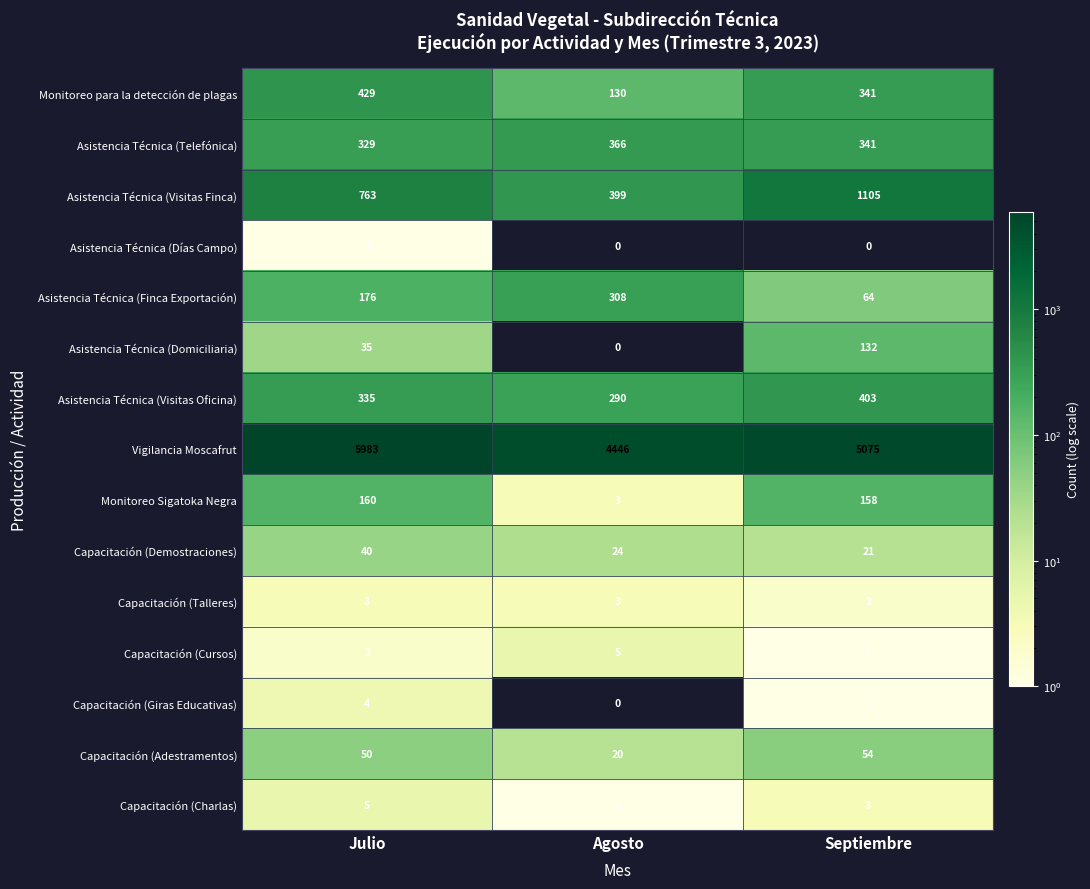

List the labels in order of Asistencia Técnica (Telefónica) value, smallest first.

Julio, Septiembre, Agosto